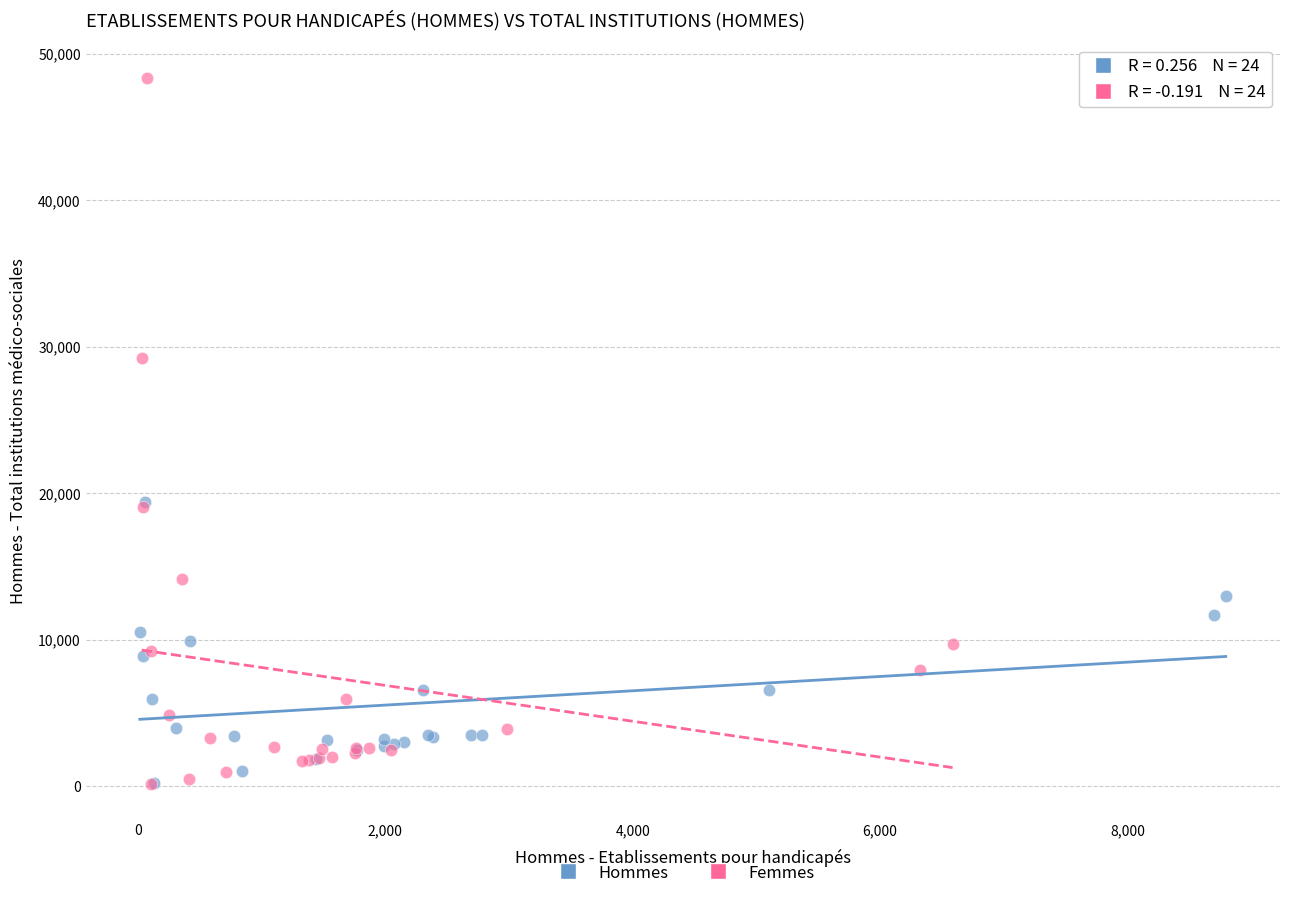

Which series reaches the maximum Y coordinate?

Femmes